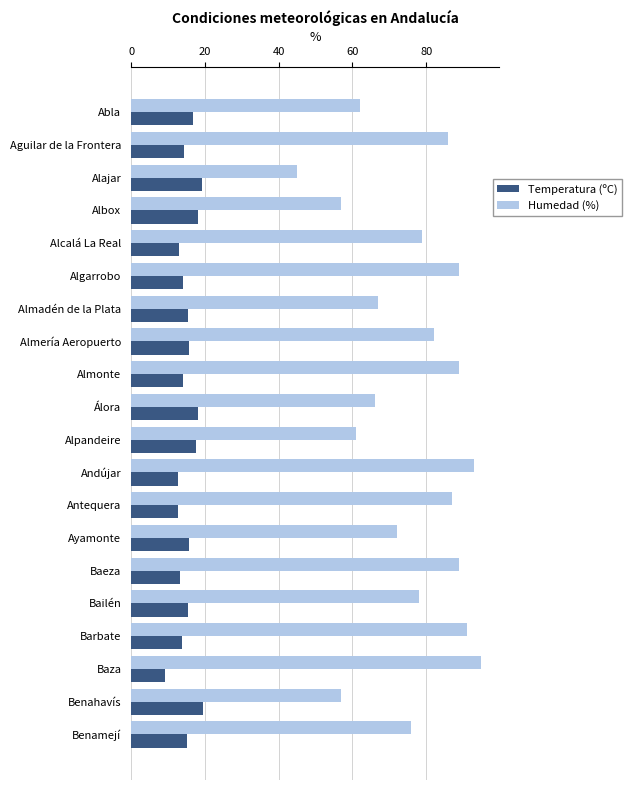

The value of Temperatura (ºC) at Albox is 18.1. True or false?

True